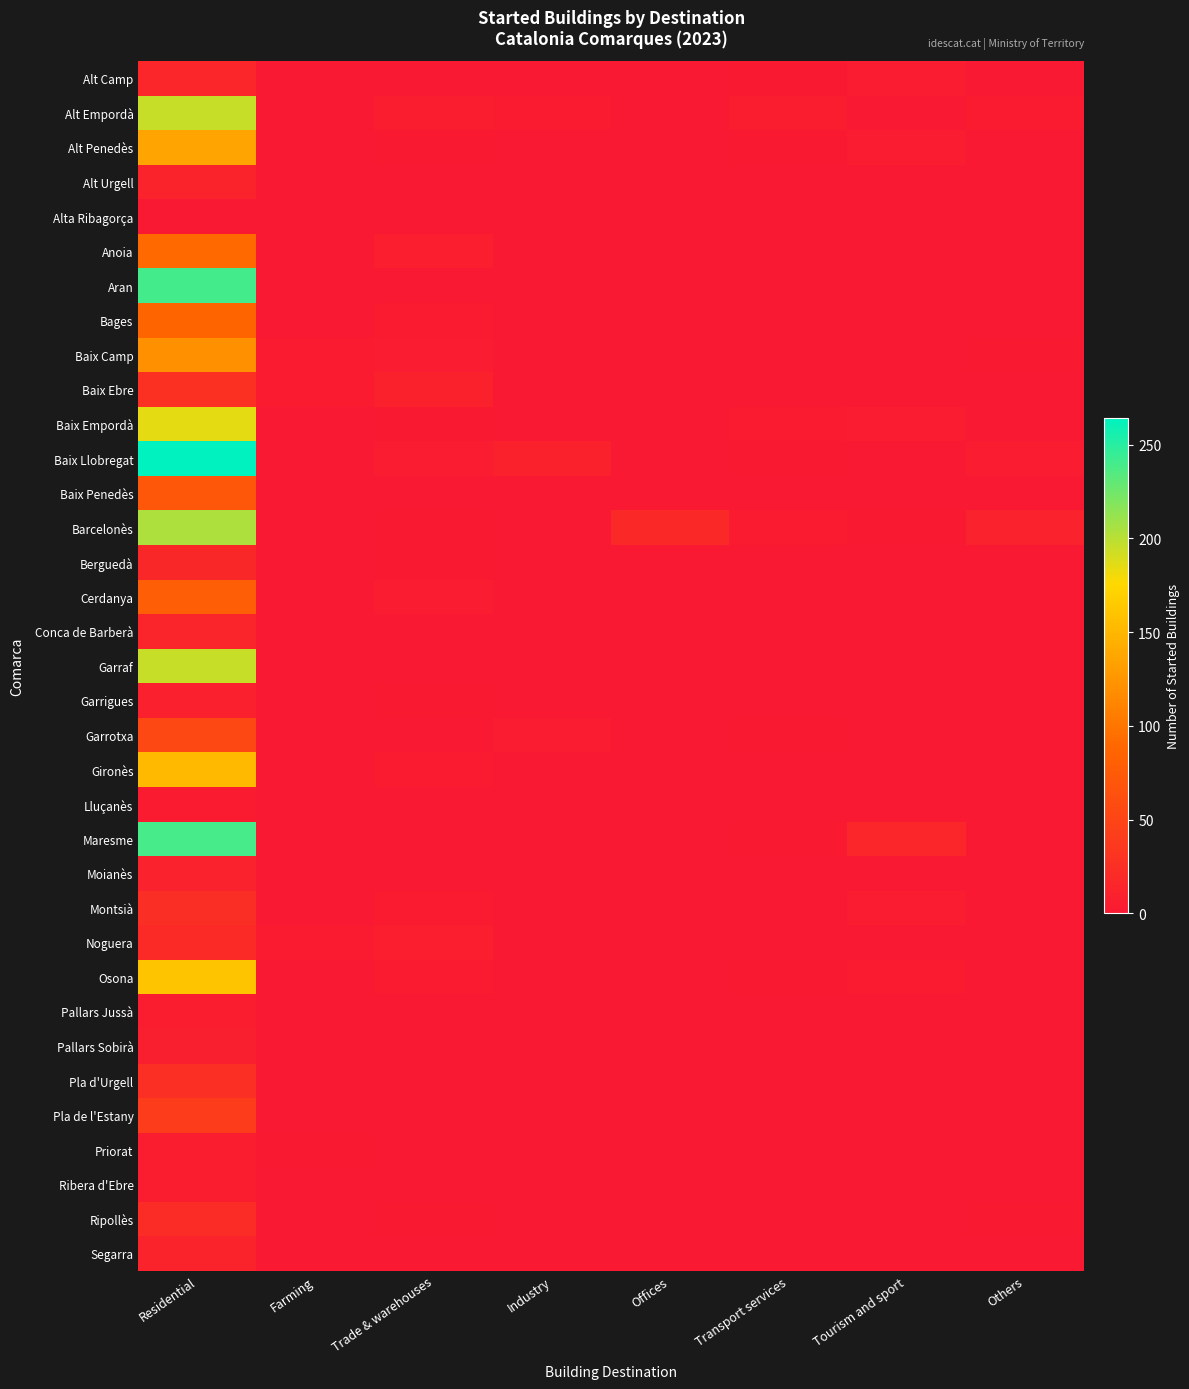

At which category is the sum across all series the highest?

Residential